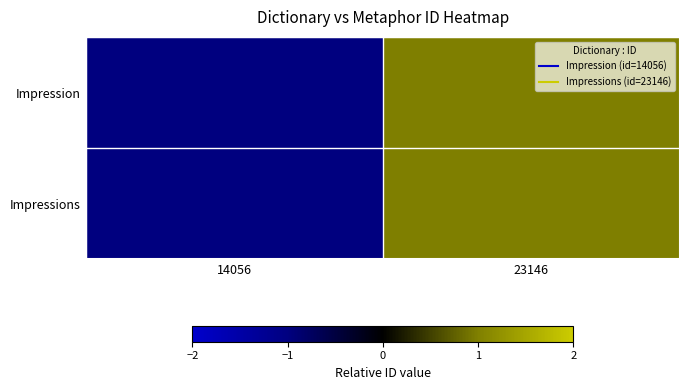

Which label corresponds to the smallest value in the chart?

14056